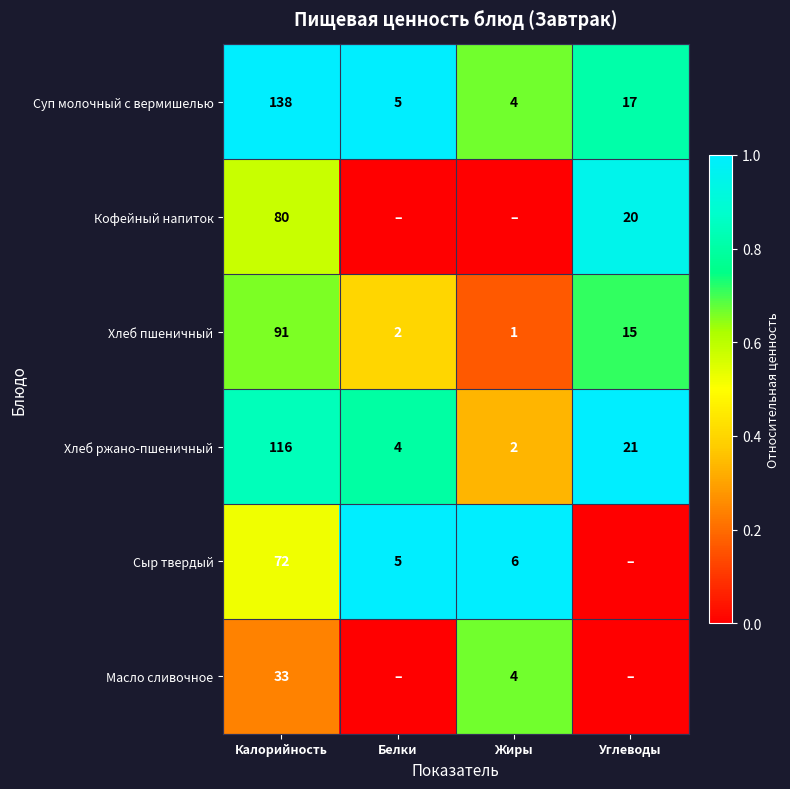

The Суп молочный с вермишелью series shows 81 at Калорийность. True or false?

False